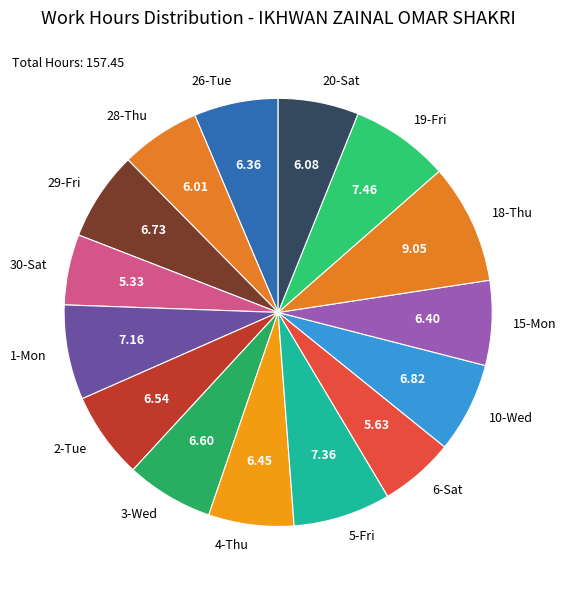

Between 18-Thu and 3-Wed, which is larger?

18-Thu